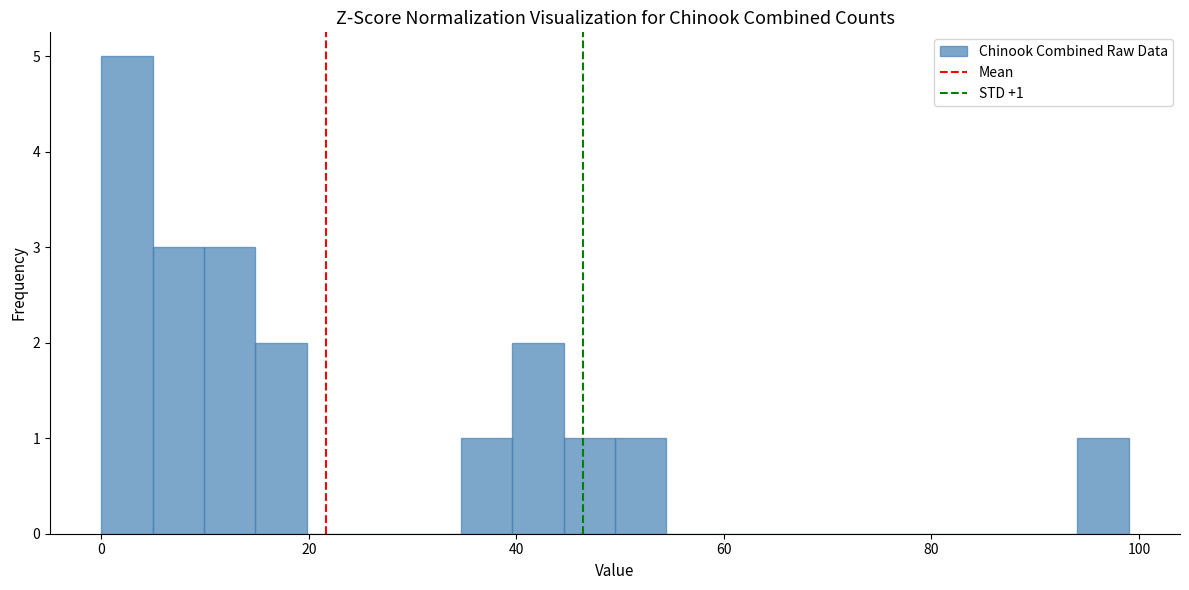

Read against the x-axis, roughly where is the centre of the tallest bar?

2